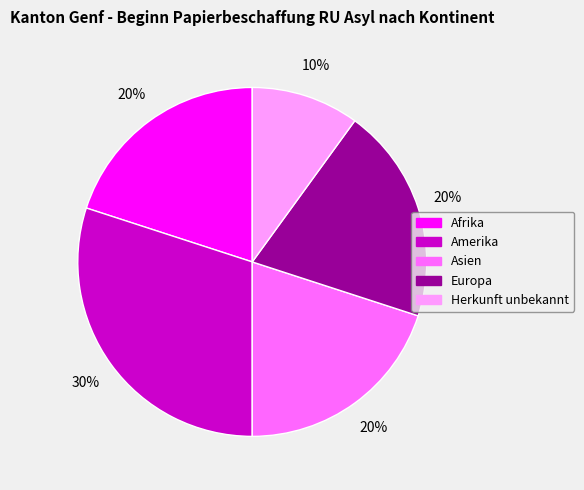

To the nearest percent, what is the average slice percentage?

20%